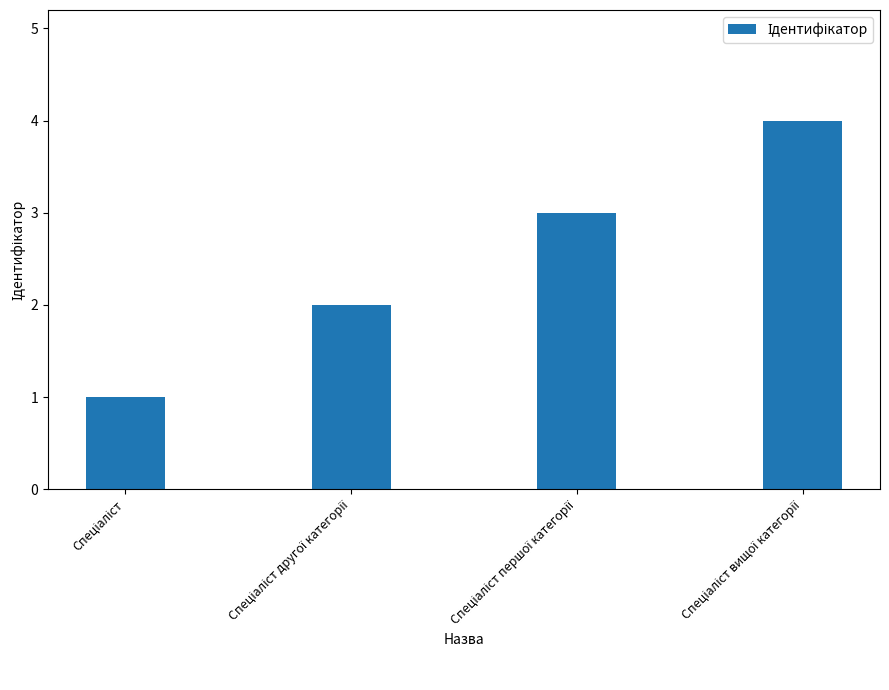

Count the number of categories in the chart.

4